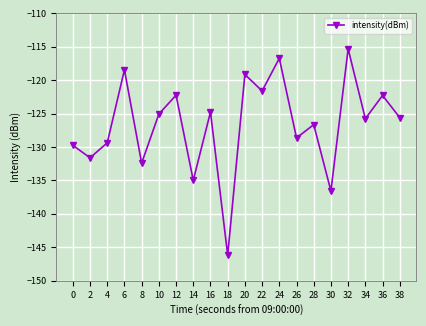

The chart shows a value of -119.1 at 20. True or false?

True